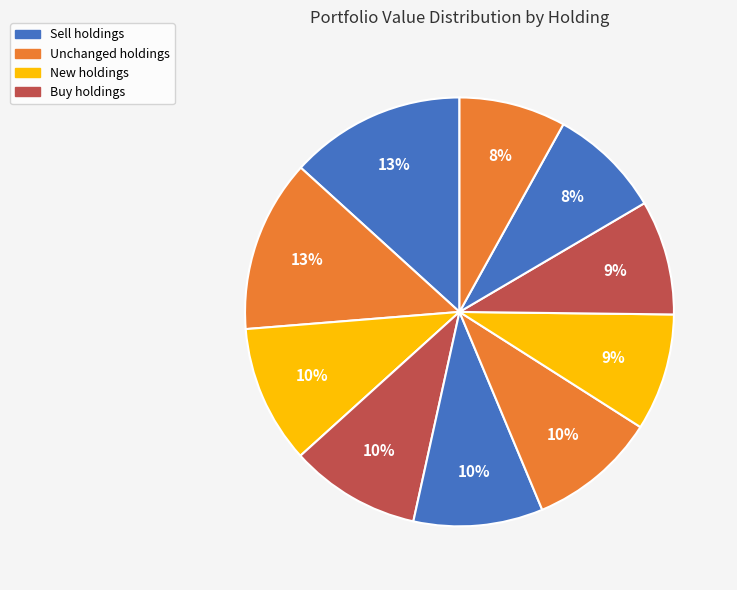

How many segments does this pie chart have?

10